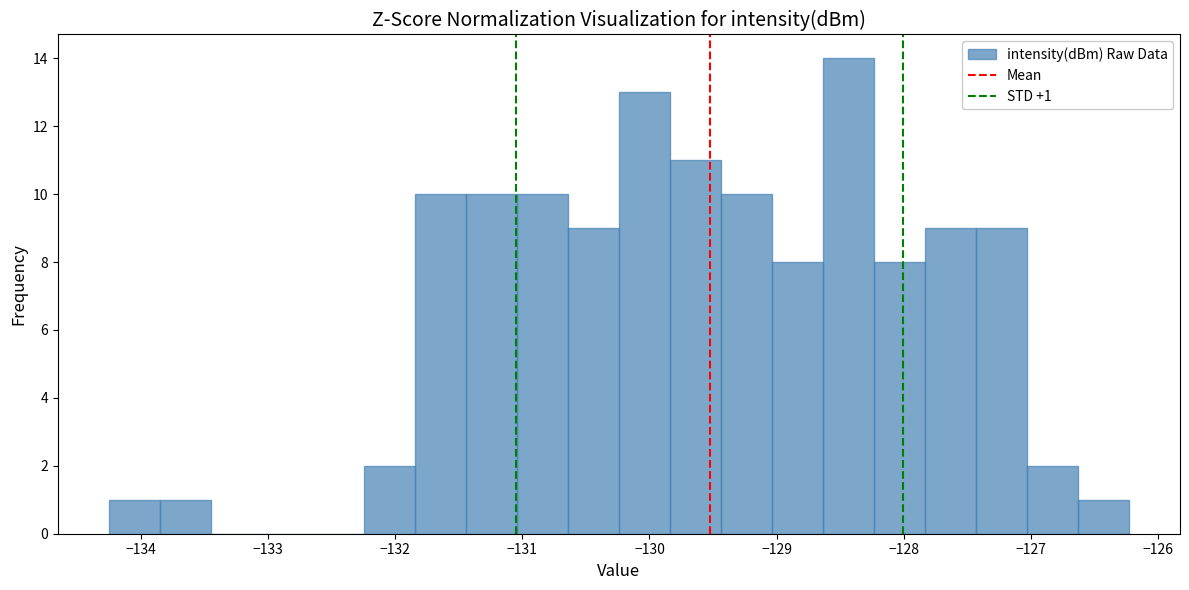

Over which range of the x-axis is the bar tallest?

-128.6 to -128.2